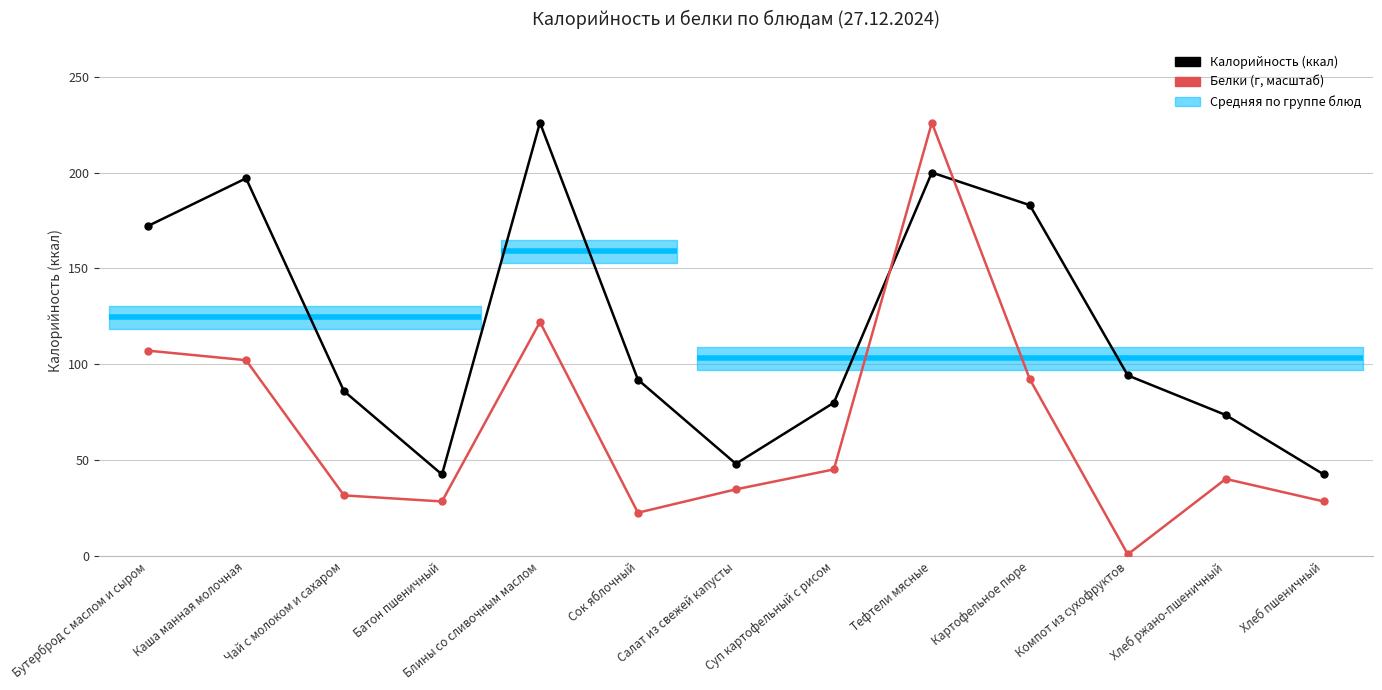

Reading right to left, list all the values displayed in this chart.

Калорийность (ккал): Хлеб пшеничный=42.6	Хлеб ржано-пшеничный=73.6	Компот из сухофруктов=94.2	Картофельное пюре=183.0	Тефтели мясные=200.0	Суп картофельный с рисом=80.0	Салат из свежей капусты=48.1	Сок яблочный=92.0	Блины со сливочным маслом=226.0	Батон пшеничный=42.6	Чай с молоком и сахаром=86.0	Каша манная молочная=197.0	Бутерброд с маслом и сыром=172.2
Белки (г, ×23): Хлеб пшеничный=28.5	Хлеб ржано-пшеничный=40.2	Компот из сухофруктов=0.9	Картофельное пюре=92.2	Тефтели мясные=226.0	Суп картофельный с рисом=45.2	Салат из свежей капусты=34.8	Сок яблочный=22.6	Блины со сливочным маслом=122.0	Батон пшеничный=28.5	Чай с молоком и сахаром=31.6	Каша манная молочная=102.2	Бутерброд с маслом и сыром=107.1